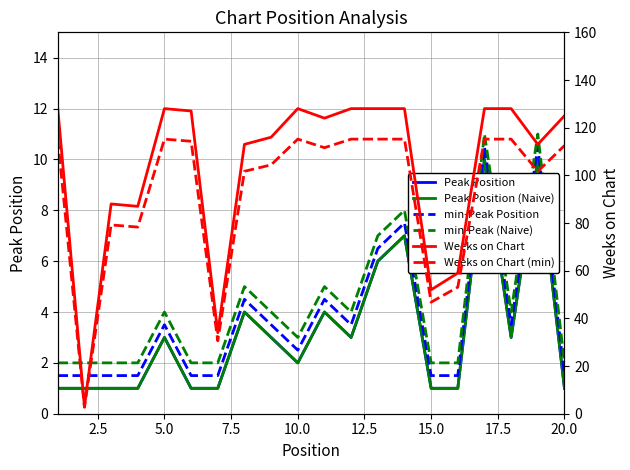

What is the sum of all Weeks on Chart values?

2065.0